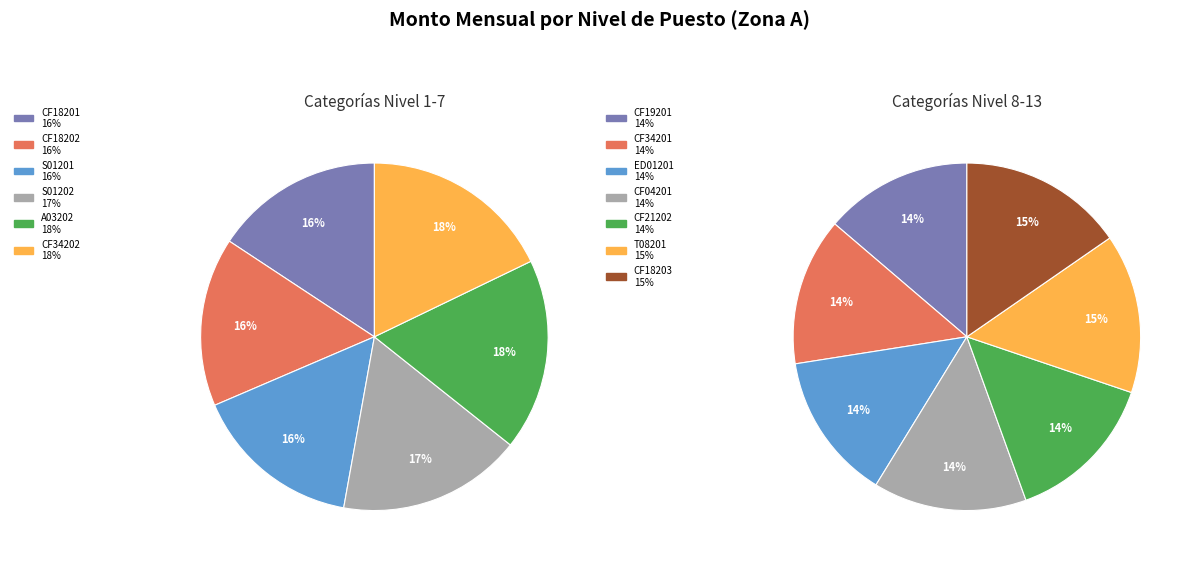

To the nearest percent, what is the difference between the largest and smallest slice percentages?

2%